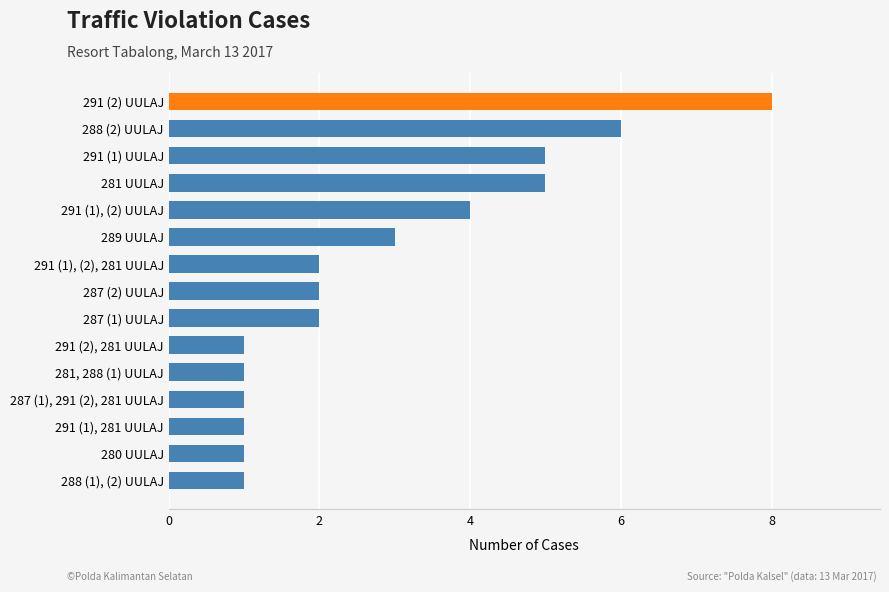

Are the bars horizontal?

Yes